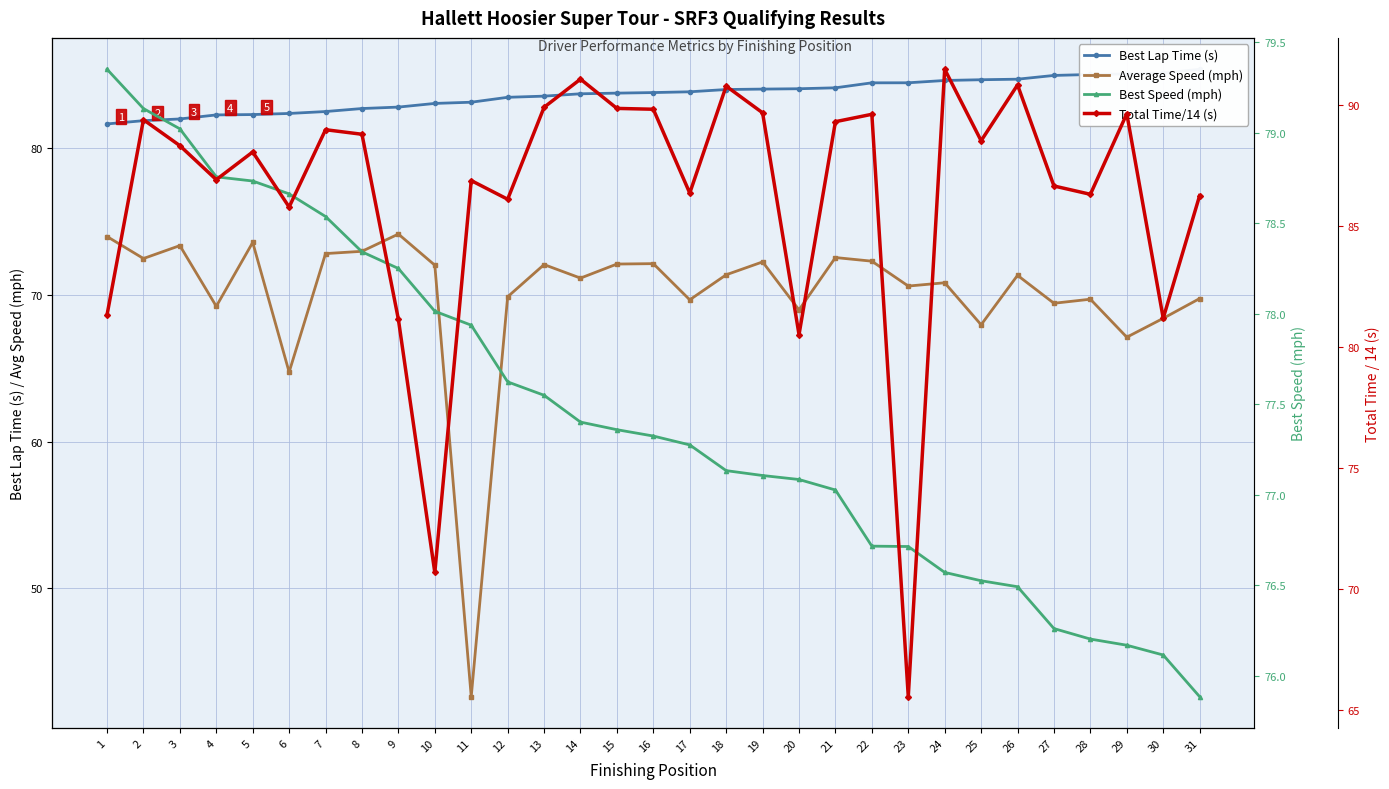

Which series changed the most between 24 and 26?

Total Time/14 (s)